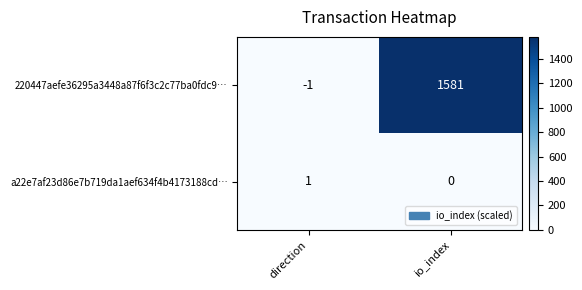

At which label does a22e7af23d86e7b719da1aef634f4b4173188cd… reach its minimum?

io_index